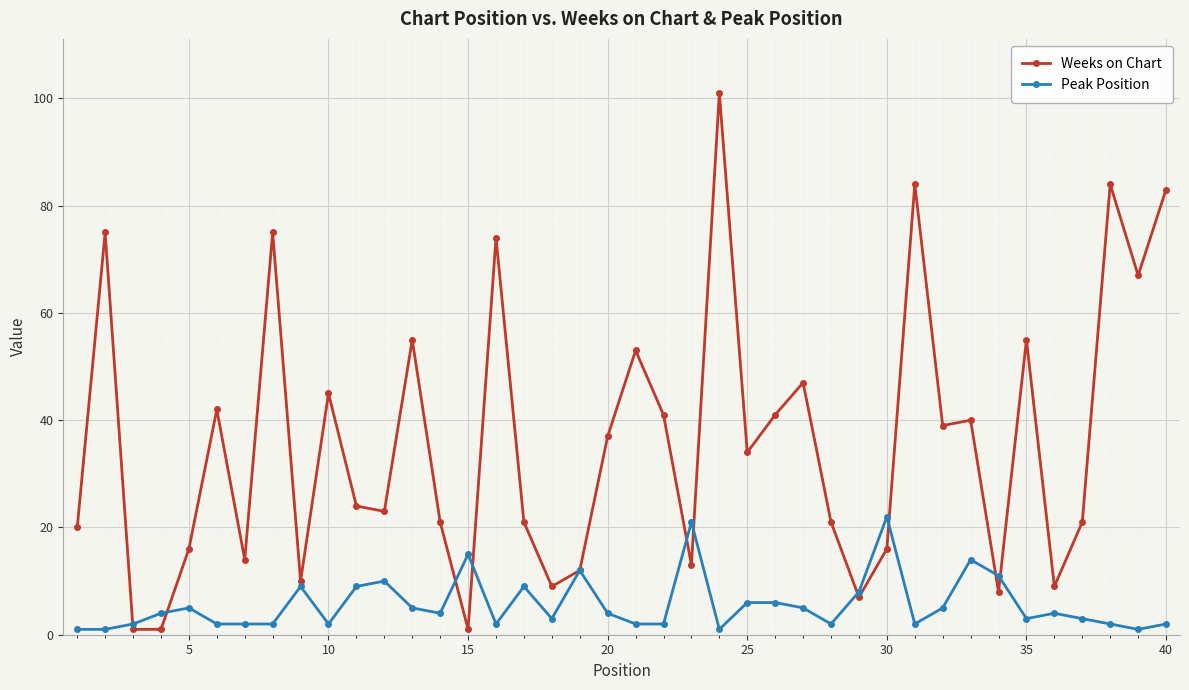

Reading right to left, transcribe all the data shown in this chart.

Weeks on Chart: 83	67	84	21	9	55	8	40	39	84	16	7	21	47	41	34	101	13	41	53	37	12	9	21	74	1	21	55	23	24	45	10	75	14	42	16	1	1	75	20
Peak Position: 2	1	2	3	4	3	11	14	5	2	22	8	2	5	6	6	1	21	2	2	4	12	3	9	2	15	4	5	10	9	2	9	2	2	2	5	4	2	1	1